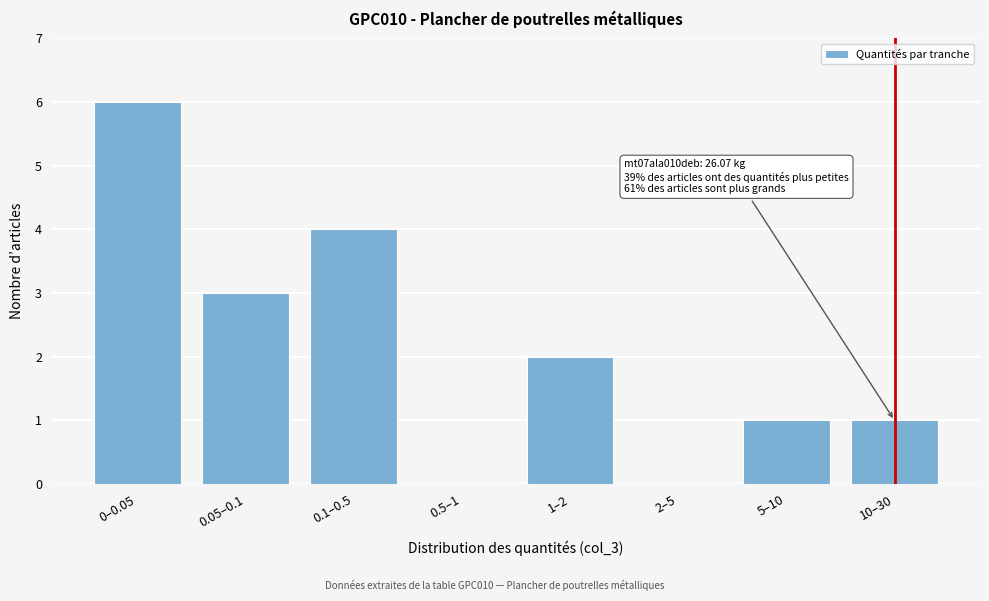

Reading left to right, list all the values displayed in this chart.

0–0.05=6	0.05–0.1=3	0.1–0.5=4	0.5–1=0	1–2=2	2–5=0	5–10=1	10–30=1